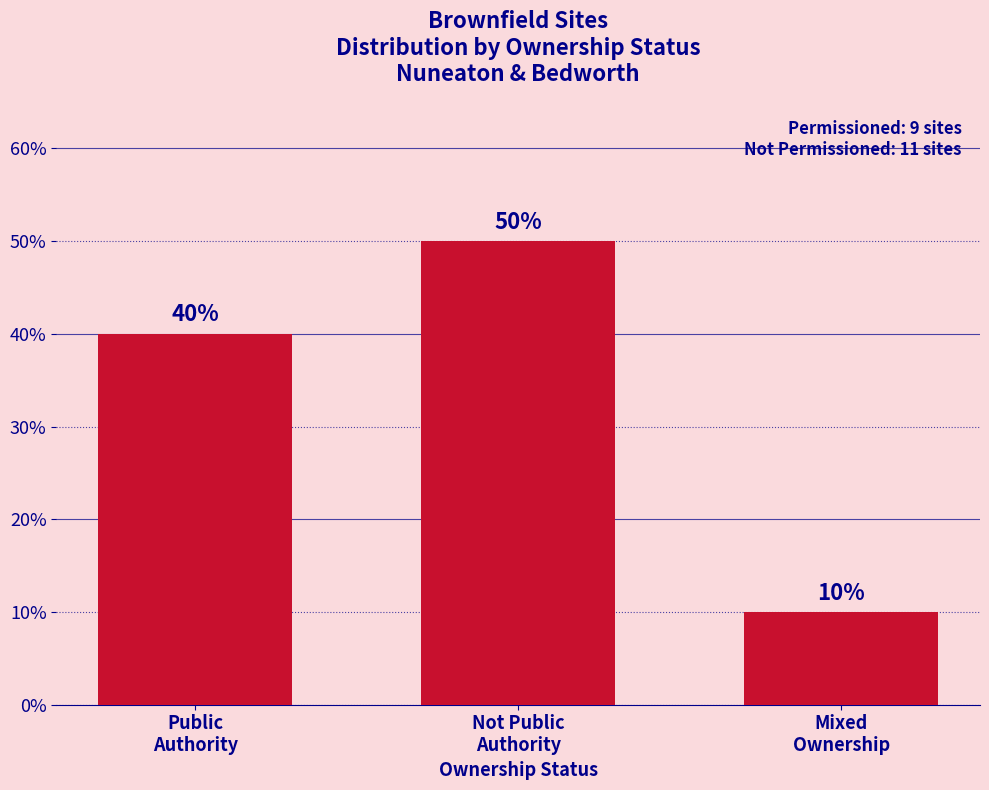

What position from the right is Not Public
Authority?

2